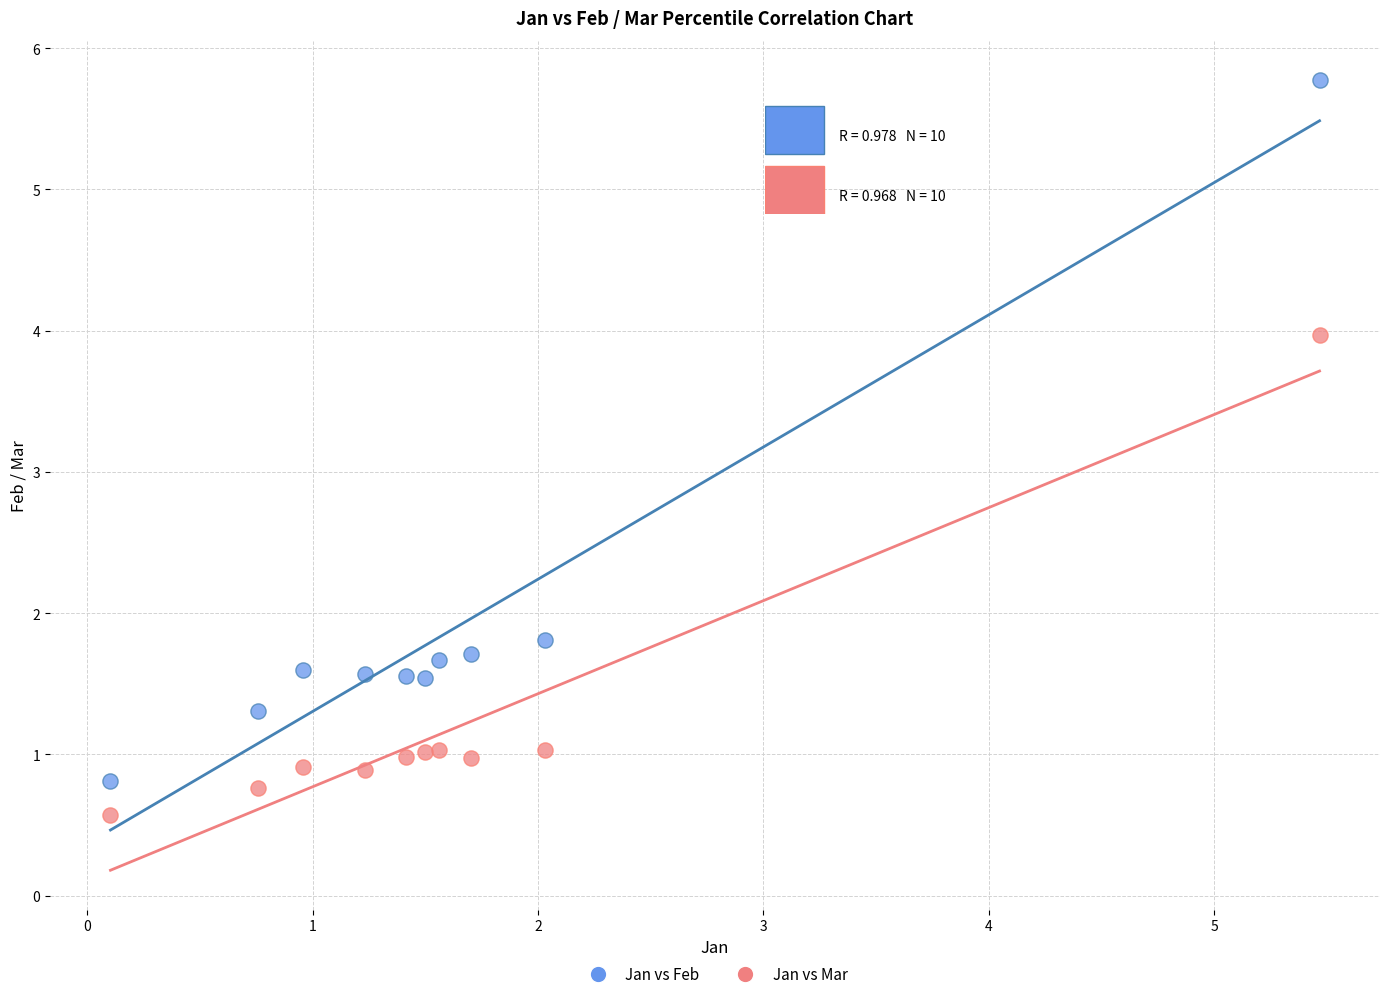

What is the X range (max minus min) for the scatter plot?

5.4